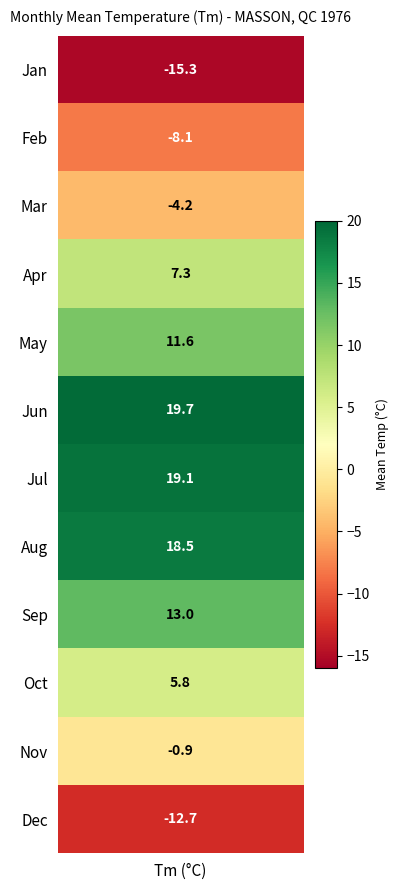

List the labels in order of value, smallest first.

1, 12, 2, 3, 11, 10, 4, 5, 9, 8, 7, 6